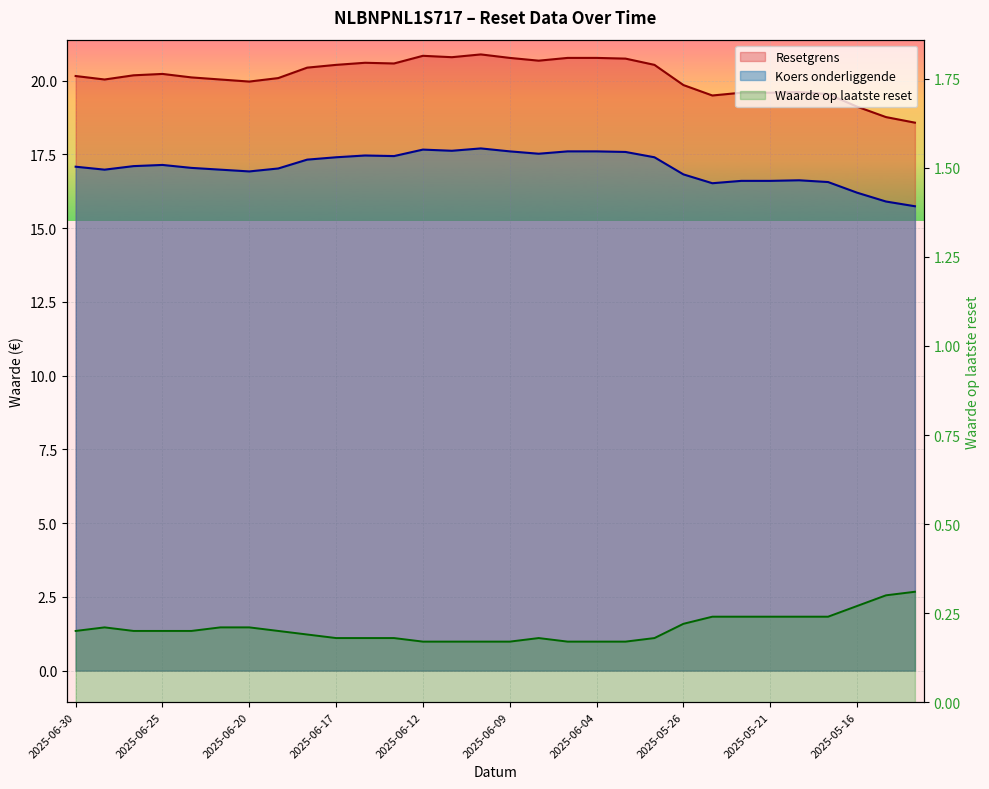

Rank the categories by Waarde op laatste reset value from highest to lowest.

2025-05-14, 2025-05-15, 2025-05-16, 2025-05-23, 2025-05-22, 2025-05-21, 2025-05-20, 2025-05-19, 2025-05-26, 2025-06-27, 2025-06-23, 2025-06-20, 2025-06-30, 2025-06-26, 2025-06-25, 2025-06-24, 2025-06-19, 2025-06-18, 2025-06-17, 2025-06-16, 2025-06-13, 2025-06-06, 2025-06-02, 2025-06-12, 2025-06-11, 2025-06-10, 2025-06-09, 2025-06-05, 2025-06-04, 2025-06-03